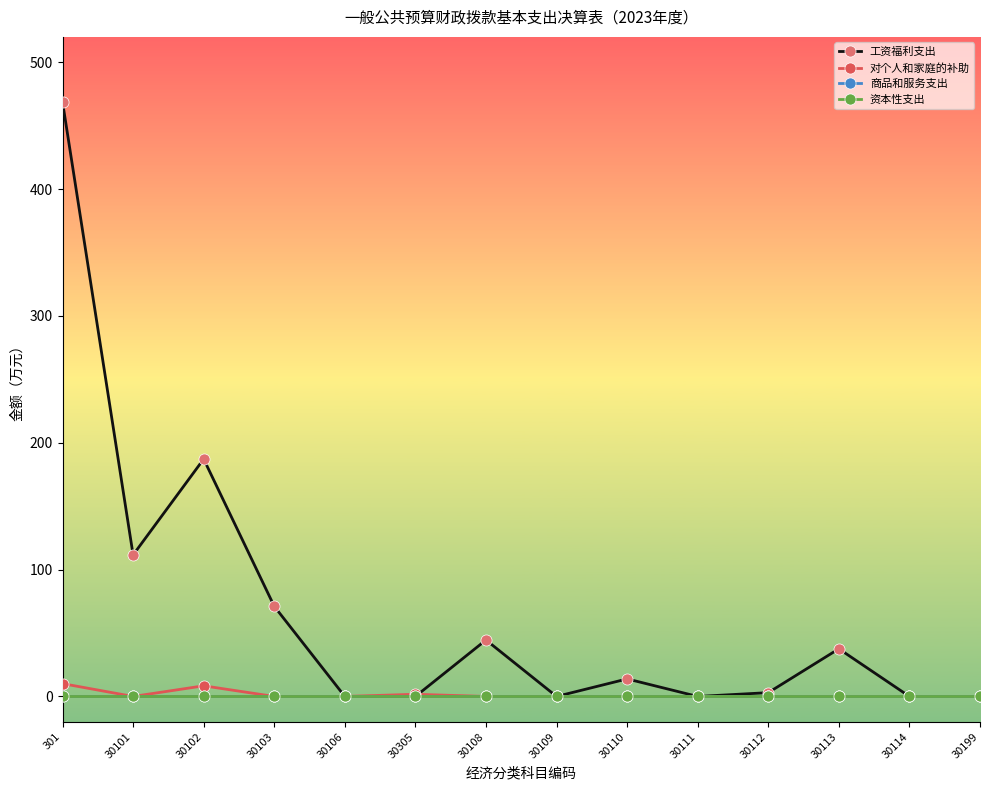

Does the chart have visible grid lines?

No